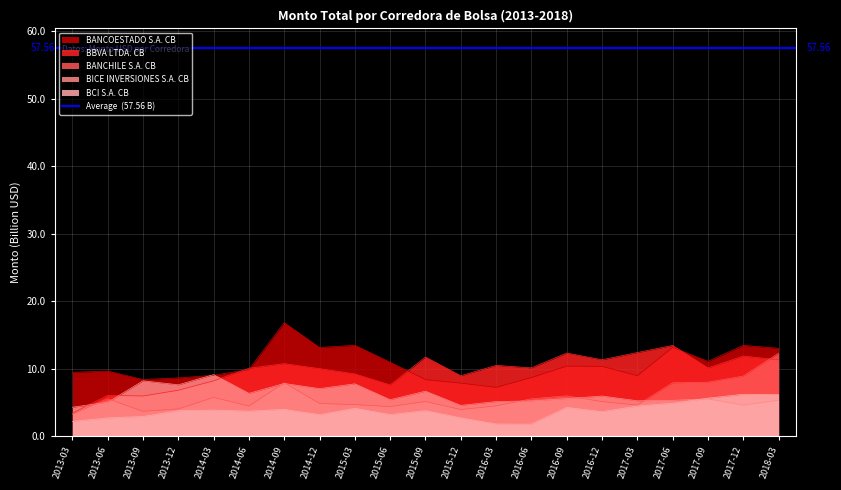

Is the value of BANCHILE S.A. CB at 2014-06 greater than the value of BANCOESTADO S.A. CB at 2013-12?

No